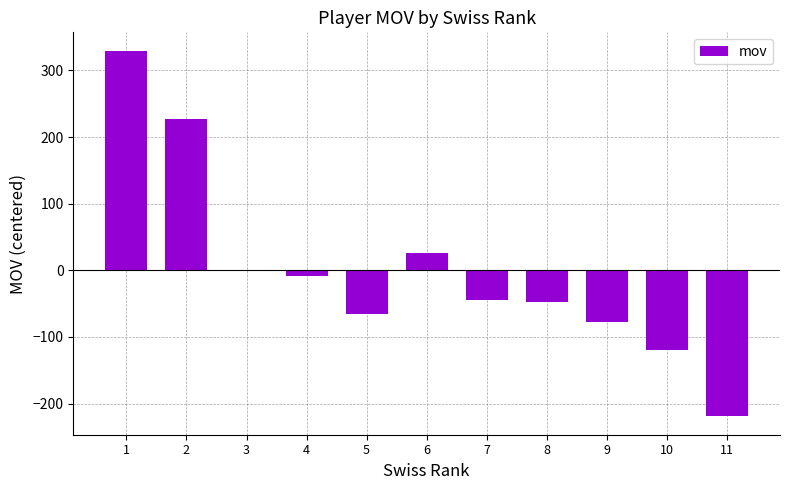

The value at 7 is -45.3. True or false?

True